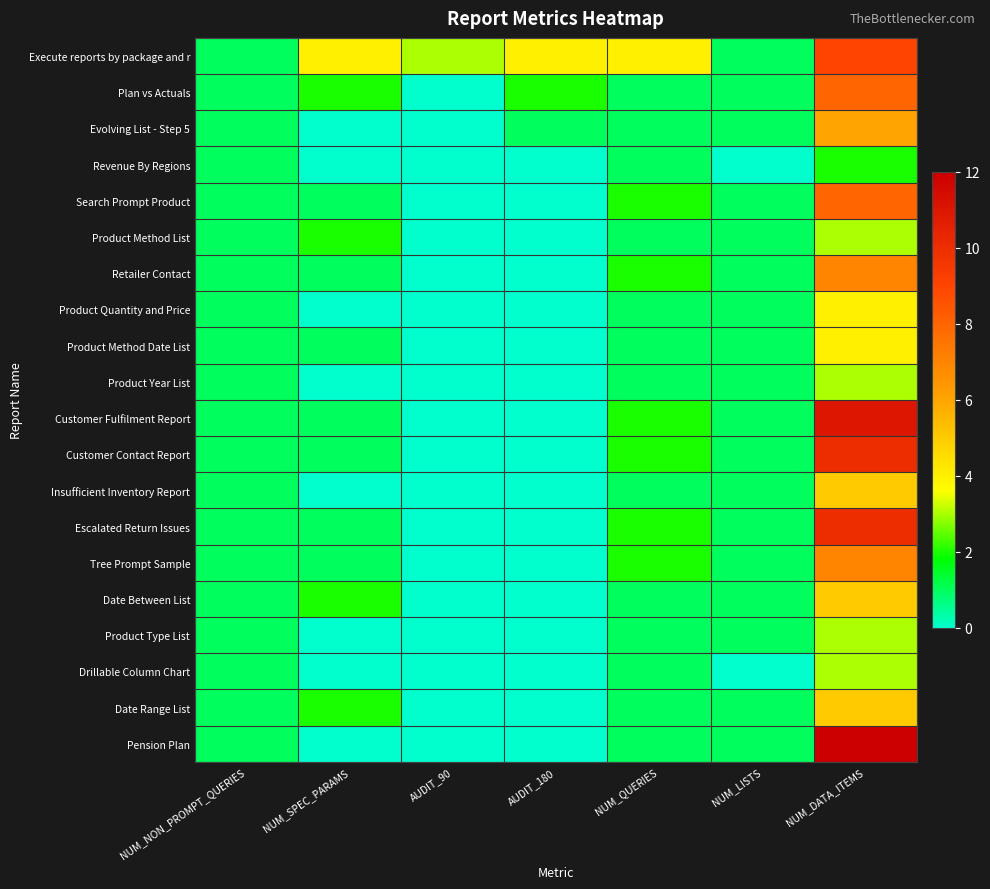

What is the total value across all series at NUM_NON_PROMPT_QUERIES?

20